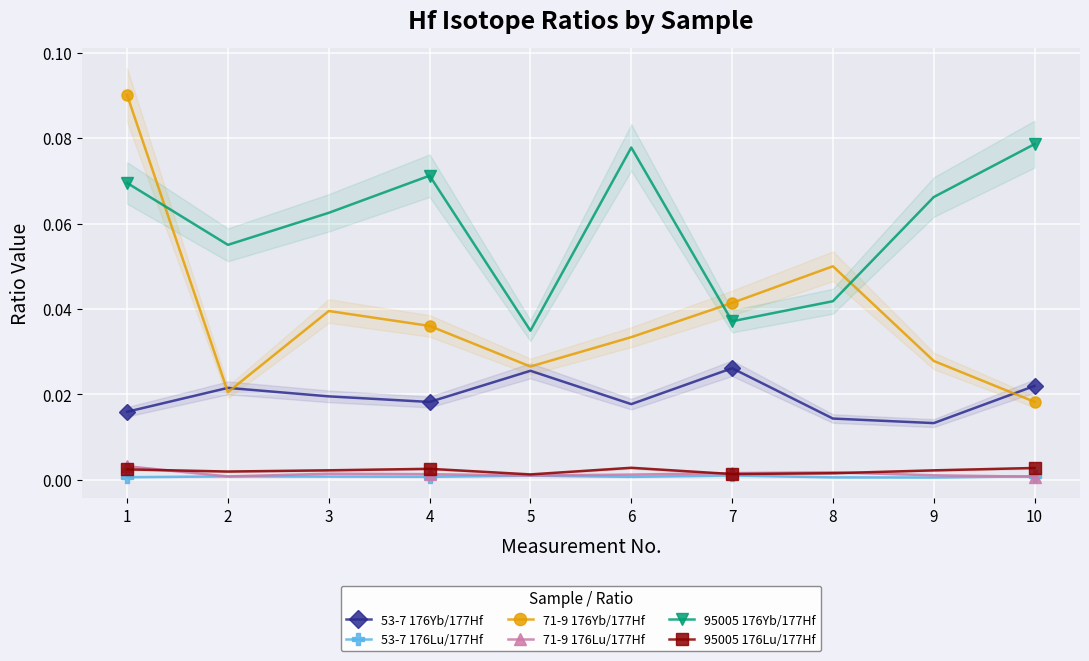

Count the 71-9 176Lu/177Hf values in the range 0 to 1.

10